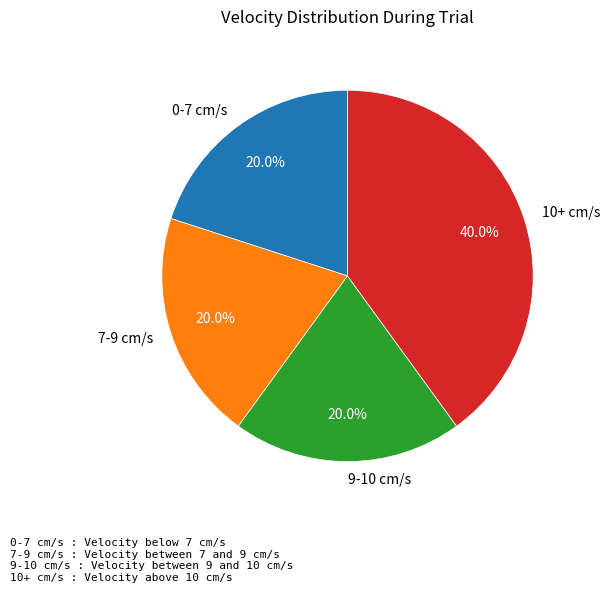

What is the largest slice in the pie chart?

10+ cm/s